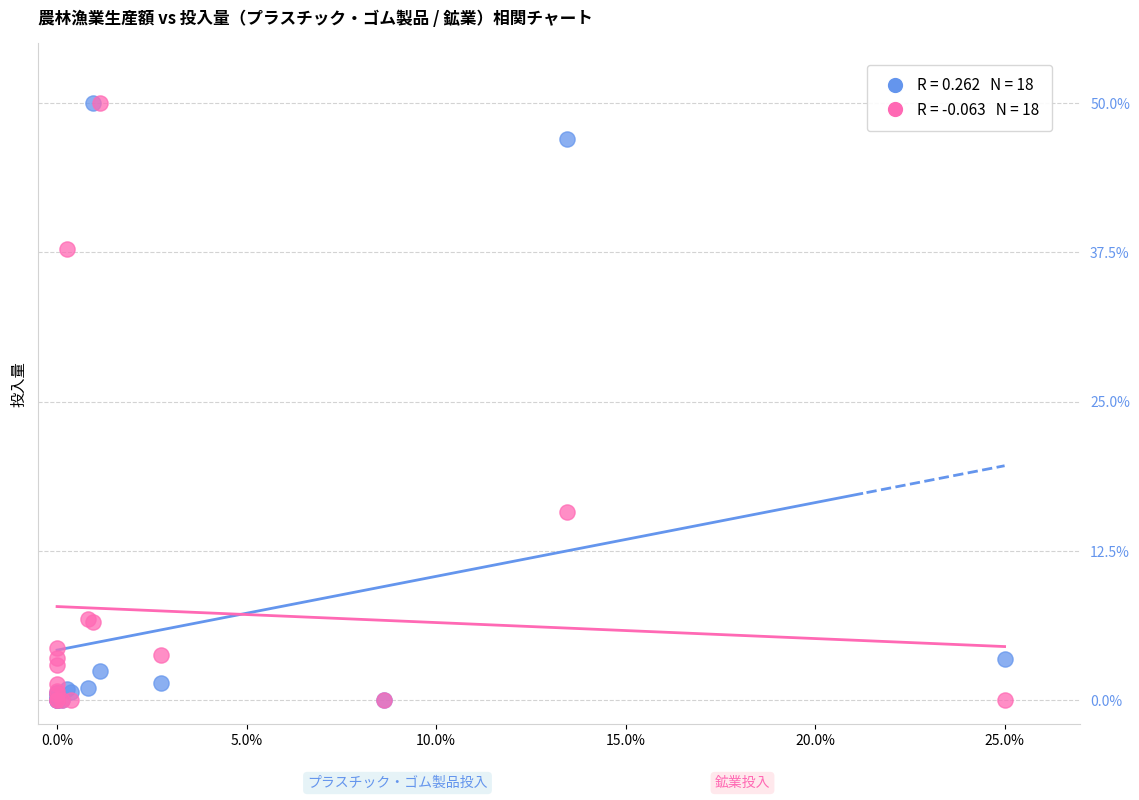

Across all series, what Y value is closest to 25?

15.8